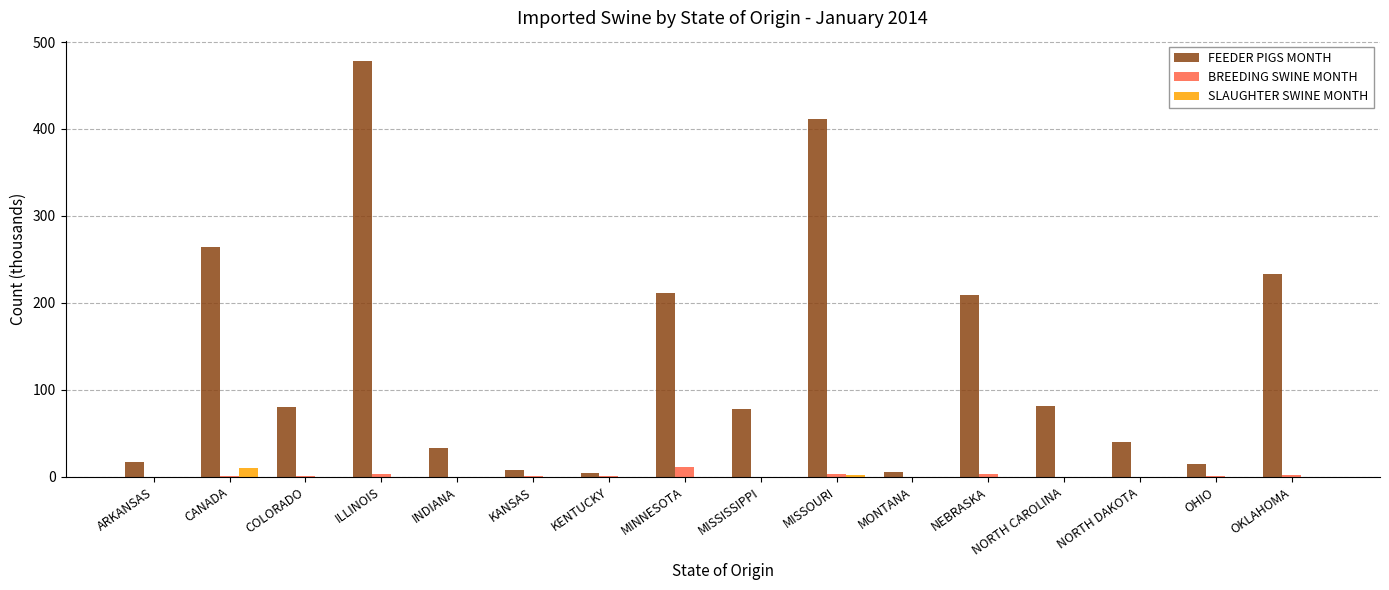

What is the sum of all BREEDING SWINE MONTH values?

27.2